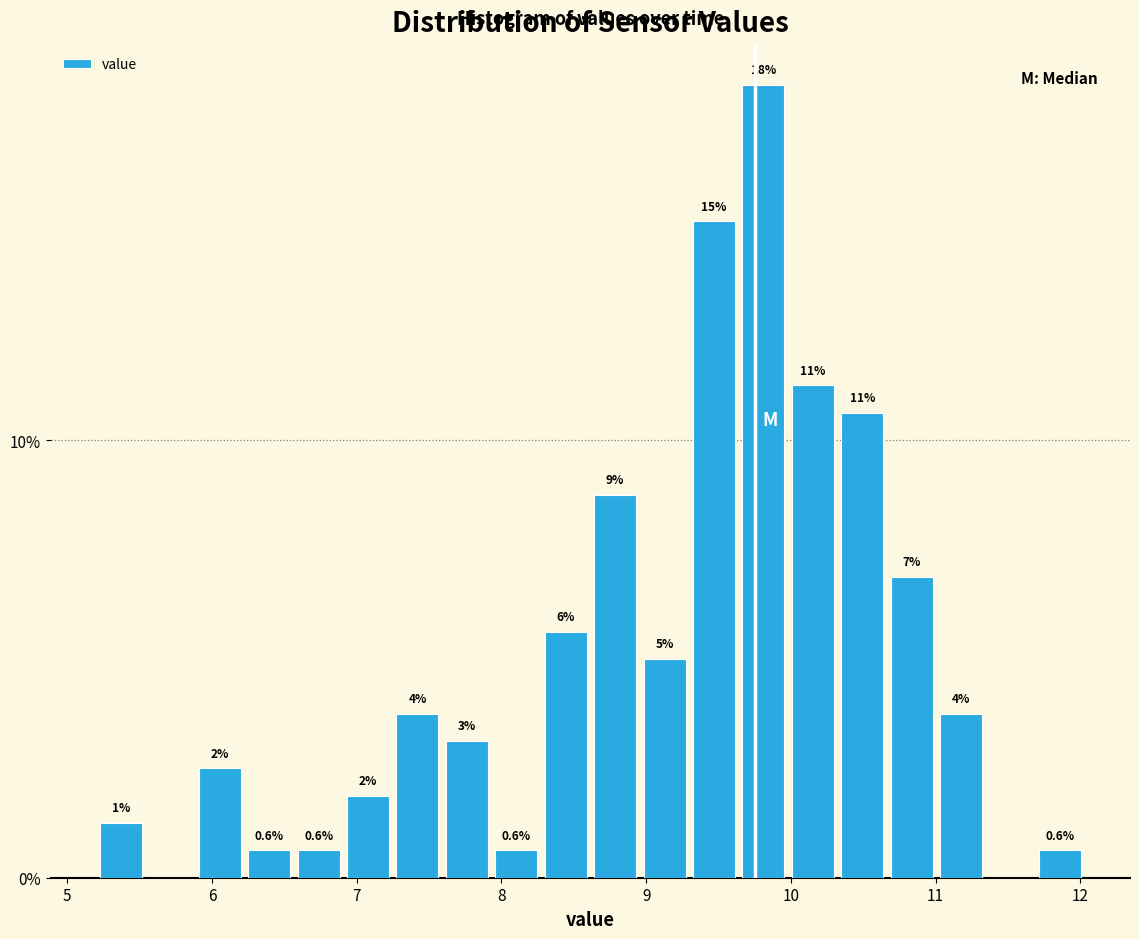

Read against the x-axis, roughly where is the centre of the tallest bar?

9.8